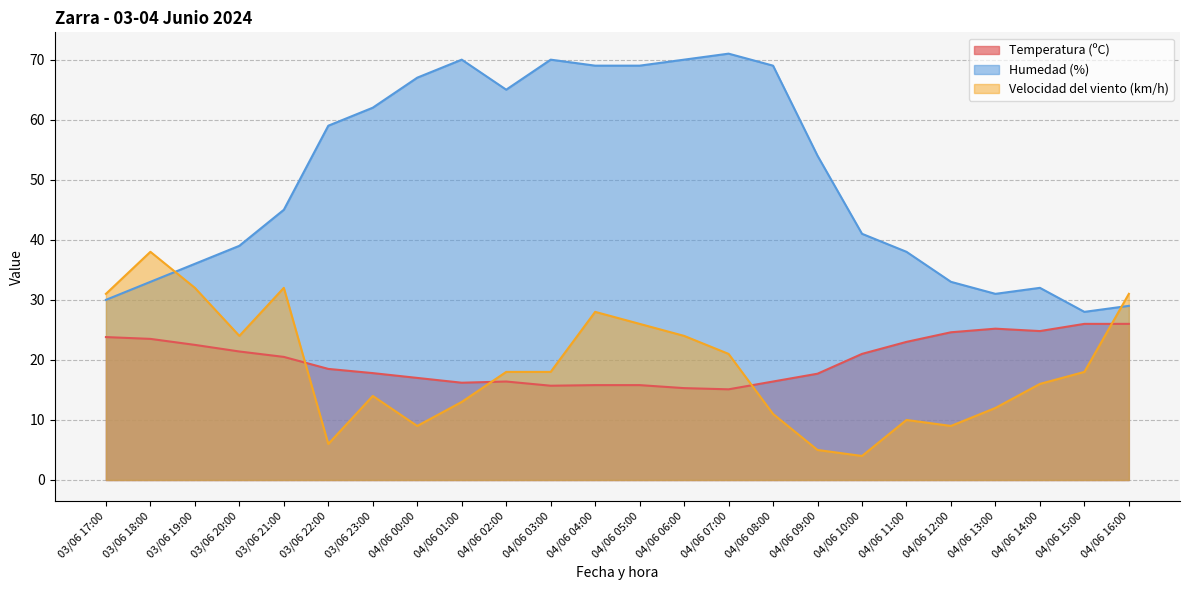

The Humedad (%) series shows 29.0 at 04/06 16:00. True or false?

True